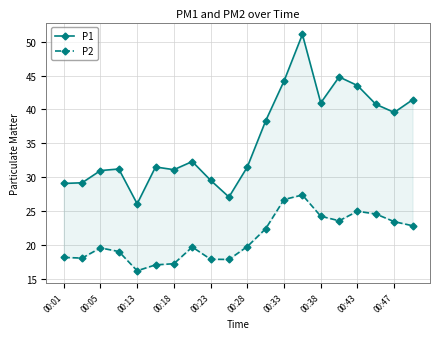

The P1 series shows 75.5 at 13. True or false?

False